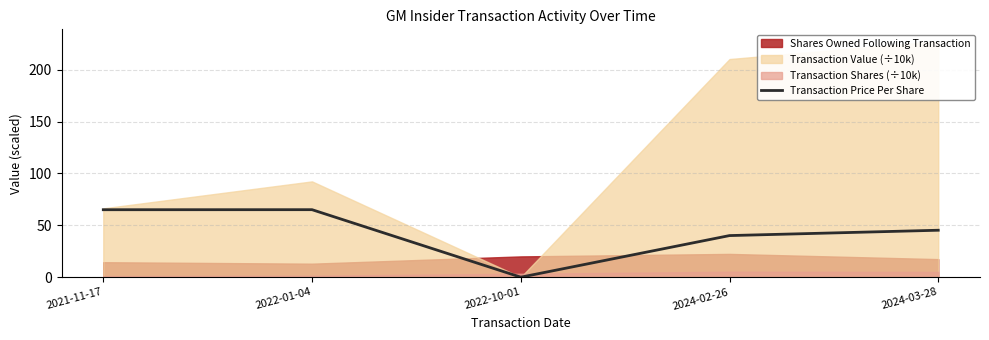

Where is the first local maximum?

2022-01-04